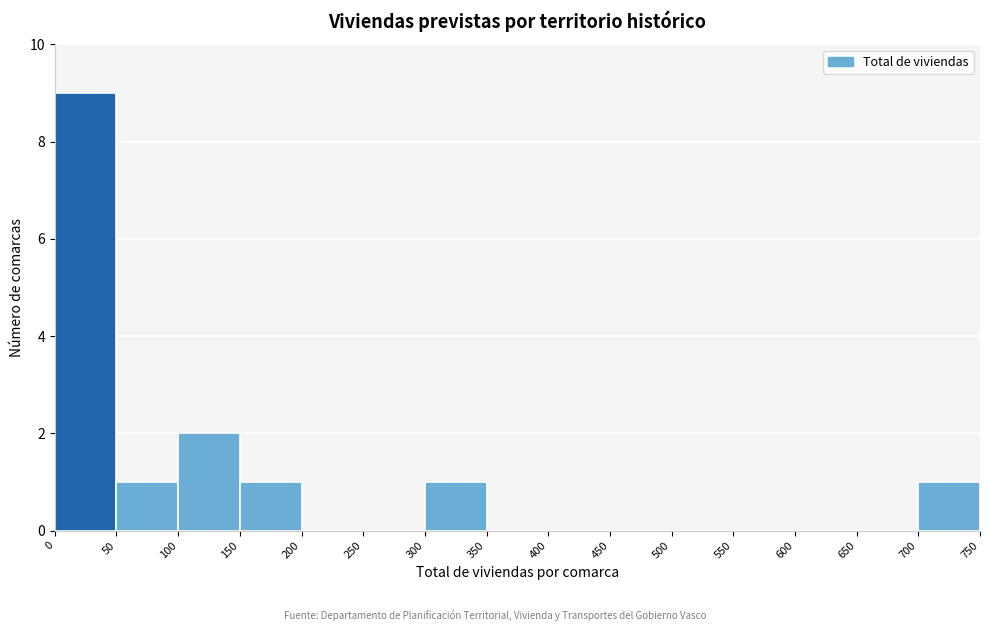

Reading left to right, transcribe this chart: for each bar, give the range it covers on the x-axis and its height. The values are not printed on the chart, so give them approximately, as read against the axis.

0 to 50: 9
50 to 100: 1
100 to 150: 2
150 to 200: 1
200 to 250: 0
250 to 300: 0
300 to 350: 1
350 to 400: 0
400 to 450: 0
450 to 500: 0
500 to 550: 0
550 to 600: 0
600 to 650: 0
650 to 700: 0
700 to 750: 1